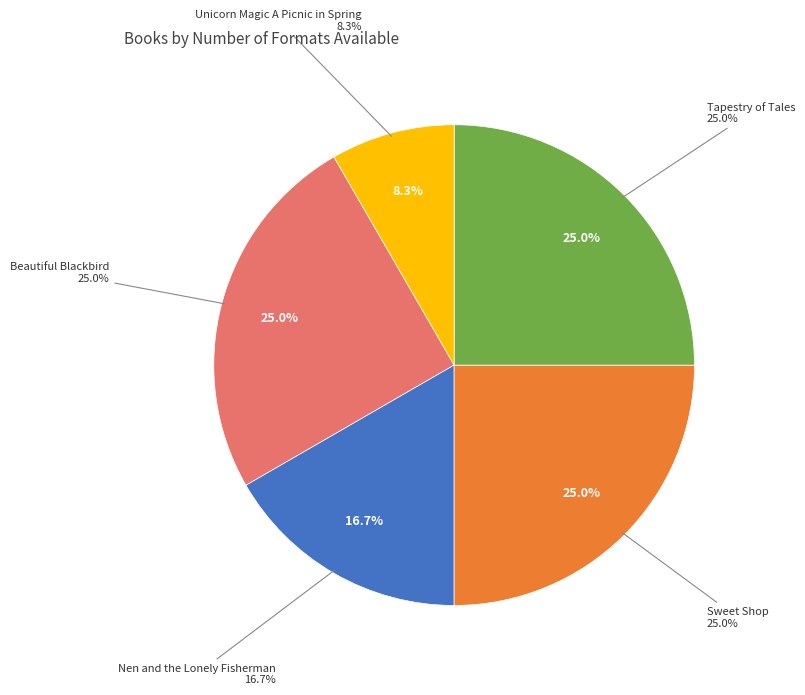

Is there any slice that represents more than half of the pie?

No